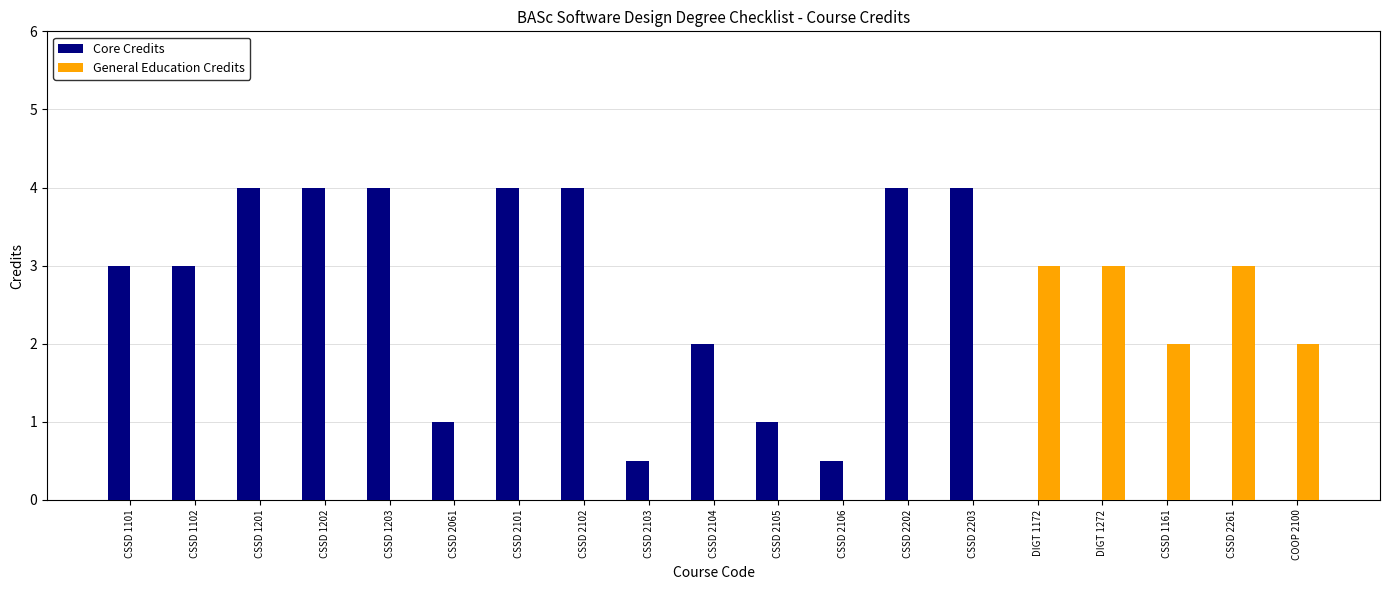

What is the sum of all Core Credits values?

39.0